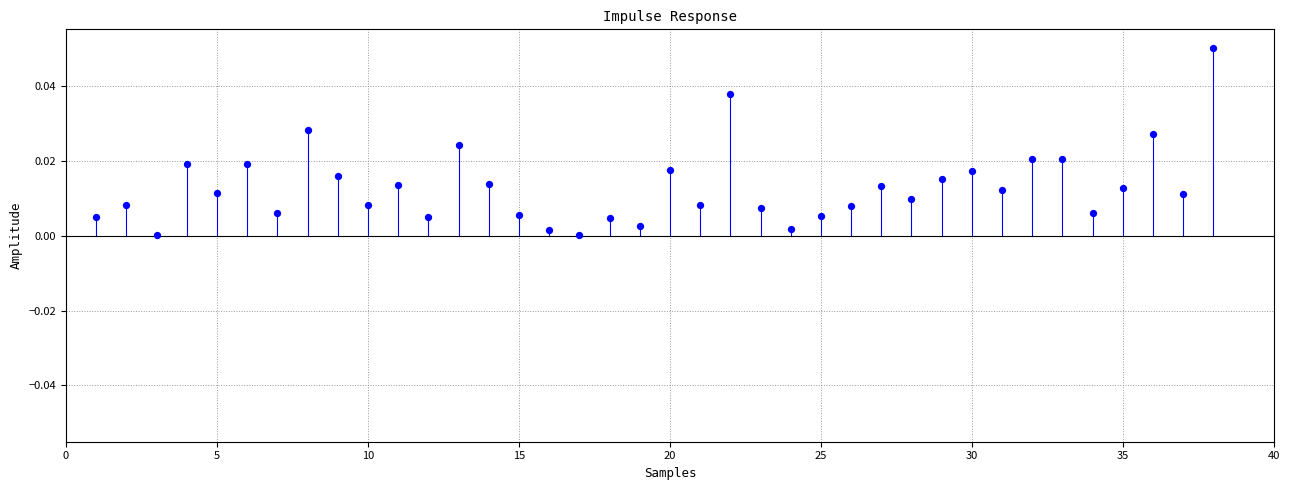

What is the range of X values (max minus min)?

37.0